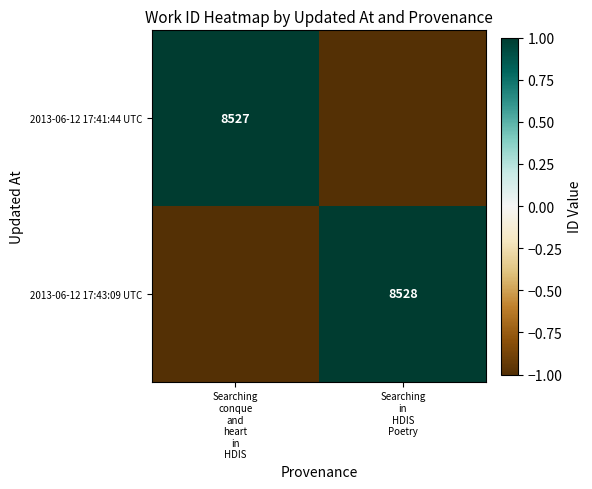

At how many categories does at least one series exceed 0?

2